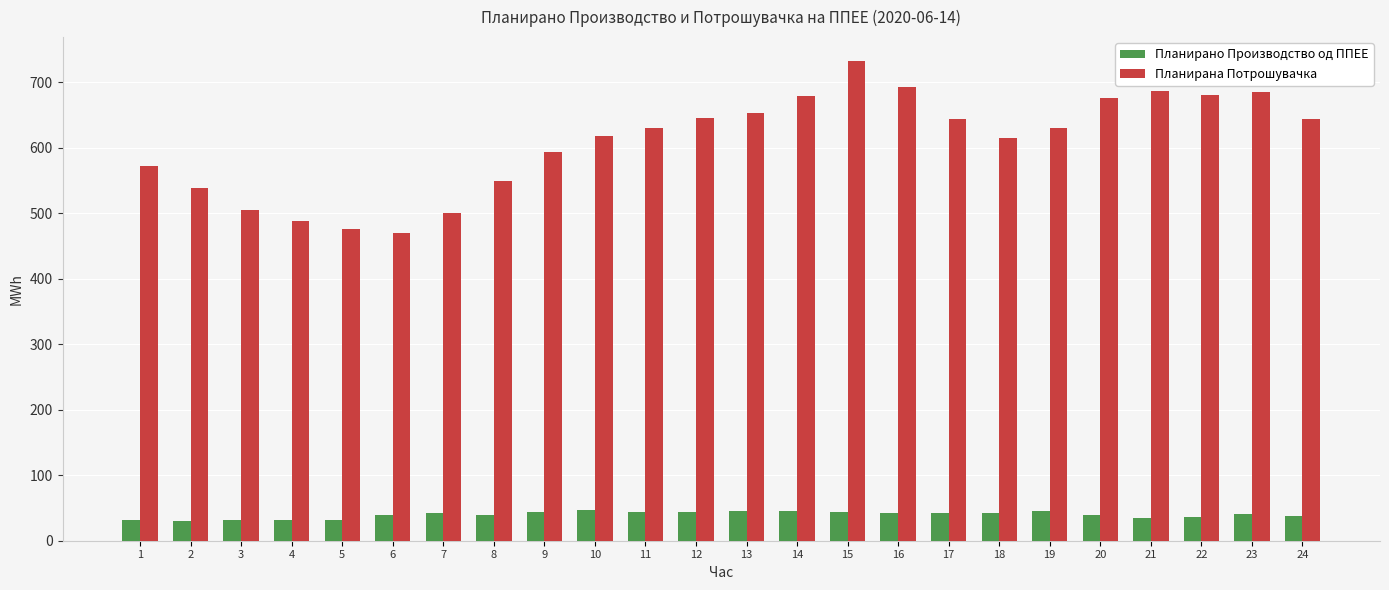

What is the sum of all Планирана Потрошувачка values?

14600.9